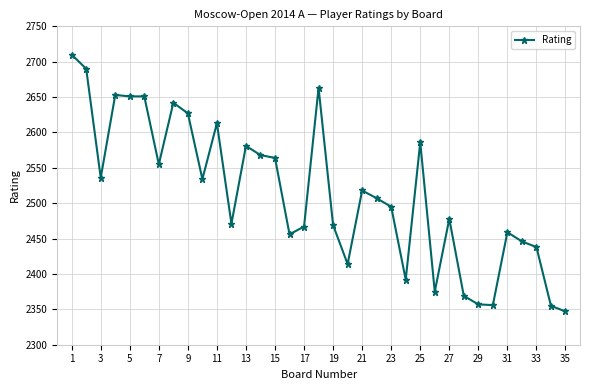

True or false: the data has more than 1 interior local peaks.

True